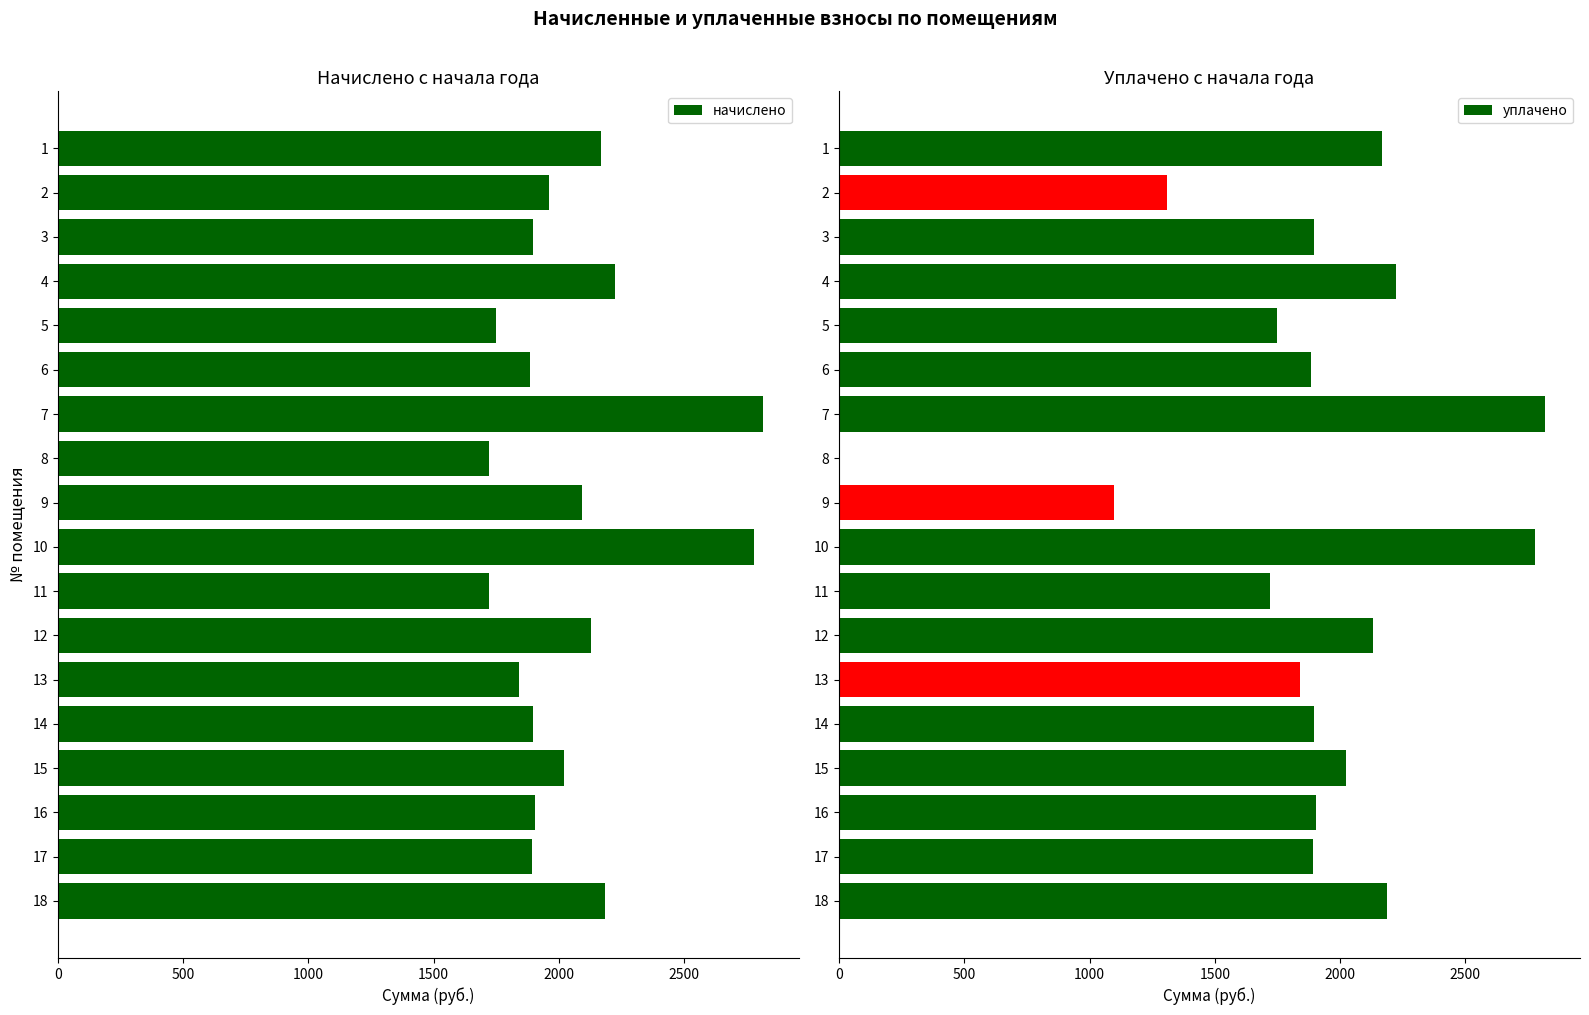

At how many categories does at least one series exceed 821?

18